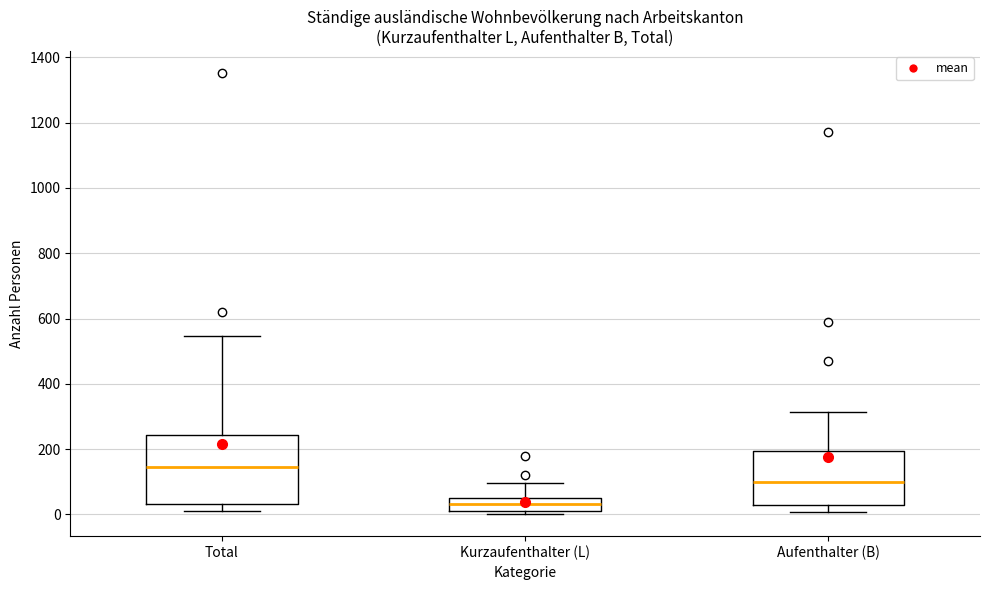

Reading left to right, transcribe this box plot: for each box, give where its median line is, the range the box spans, and where its two whiskers end, as read against the y-axis. The values are not printed on the chart, so give them approximately, as read against the axis.

Total: median 140, box 40 to 240, whiskers 0 to 540
Kurzaufenthalter (L): median 40 (inside the box), box 0 to 40, whiskers 0 (just below the box's lower edge) to 100
Aufenthalter (B): median 100, box 20 to 200, whiskers 0 to 320